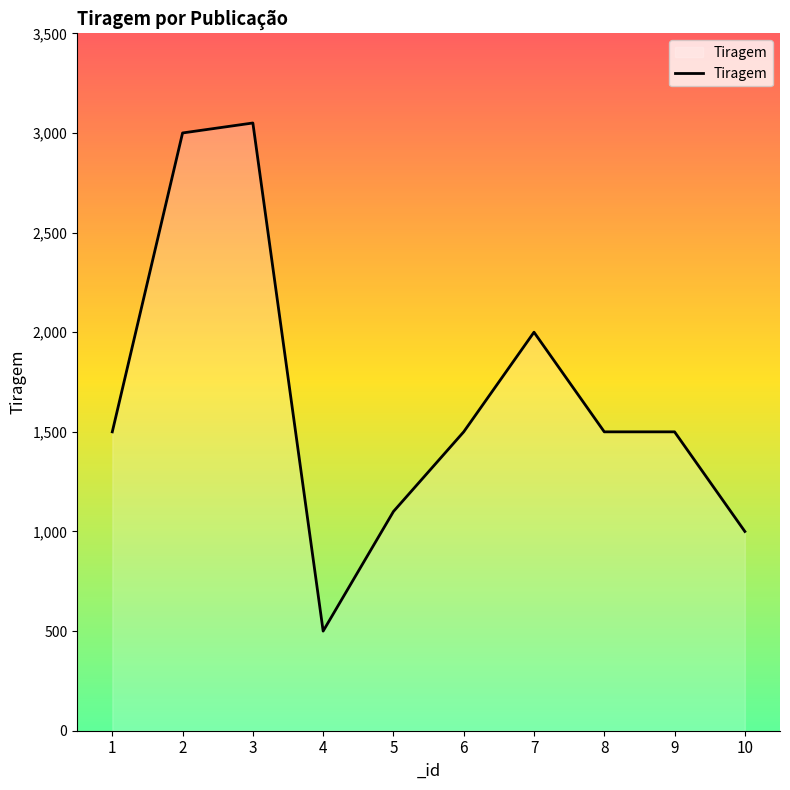

Read the value at 6.

1500